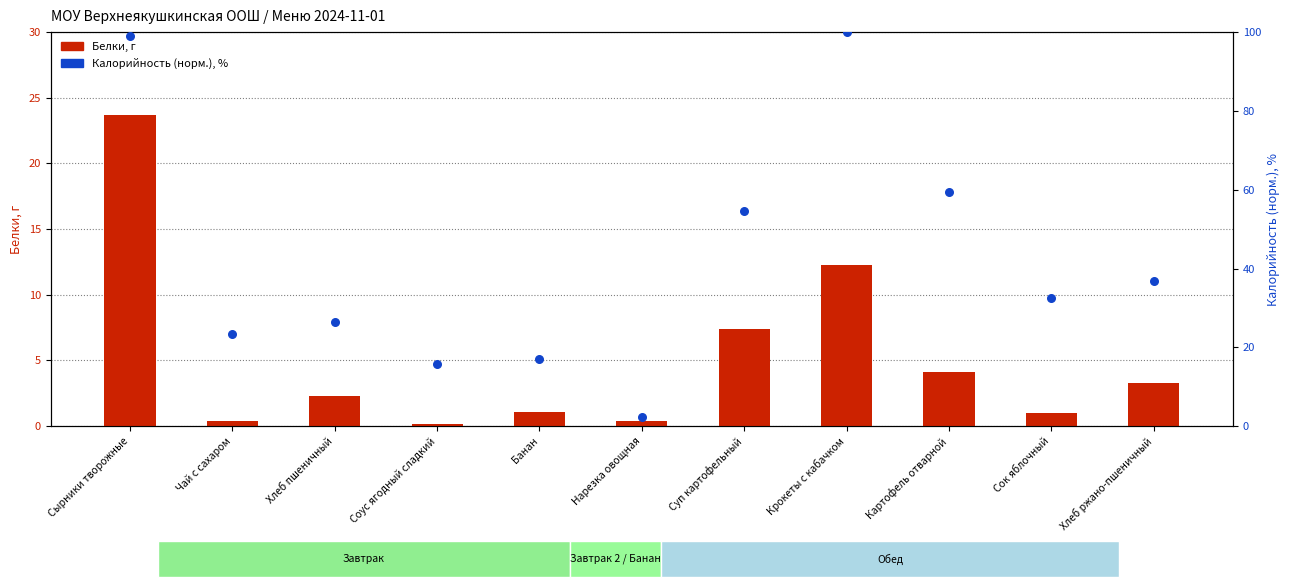

At which category is the sum across all series the highest?

Сырники творожные